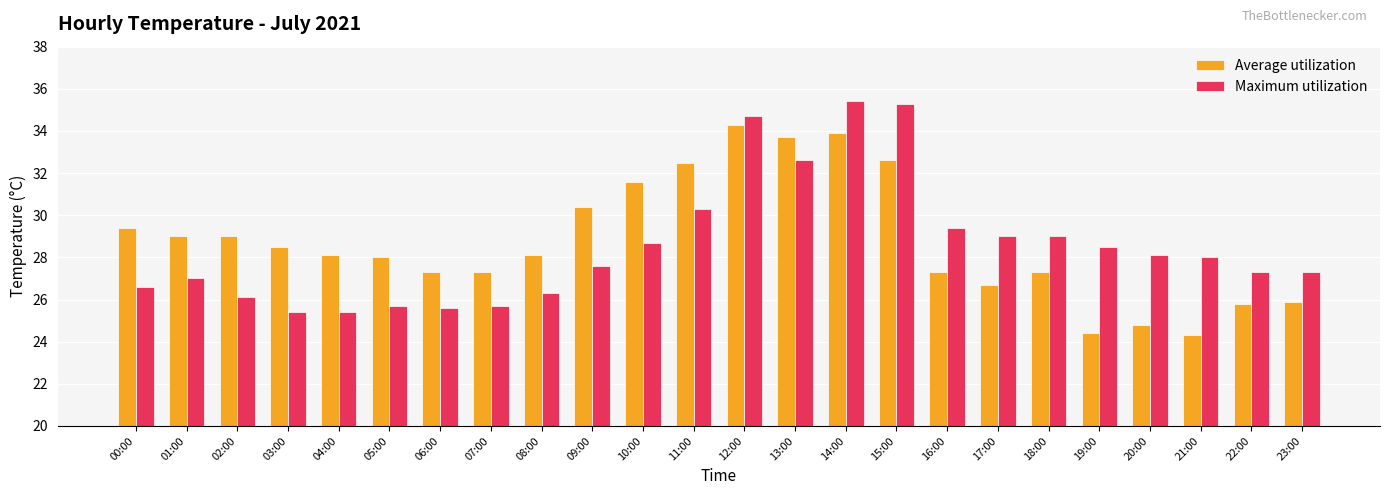

The Maximum utilization series shows 25.6 at 06:00. True or false?

True